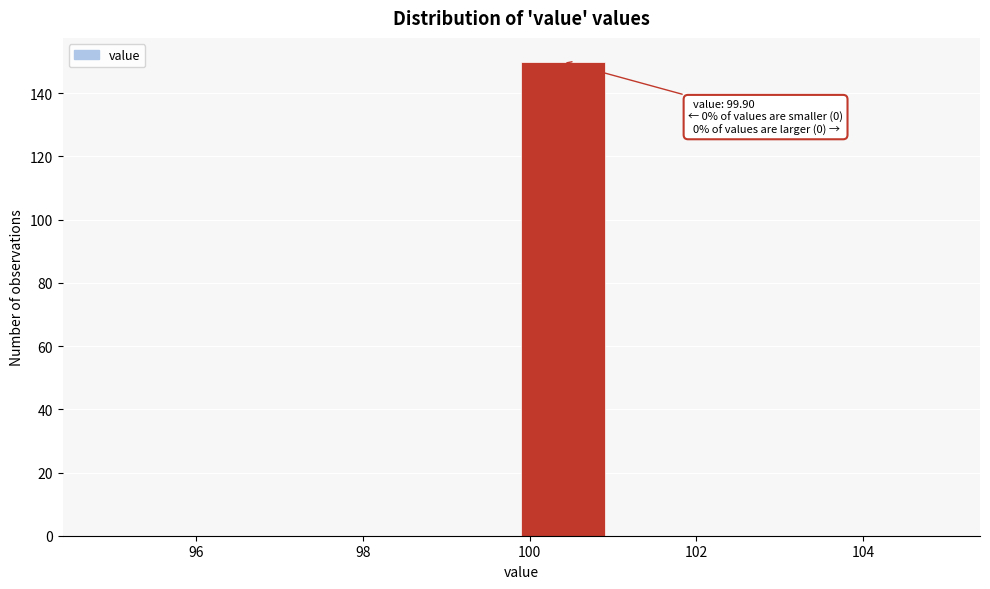

Over which range of the x-axis is the bar tallest?

99.9 to 100.9